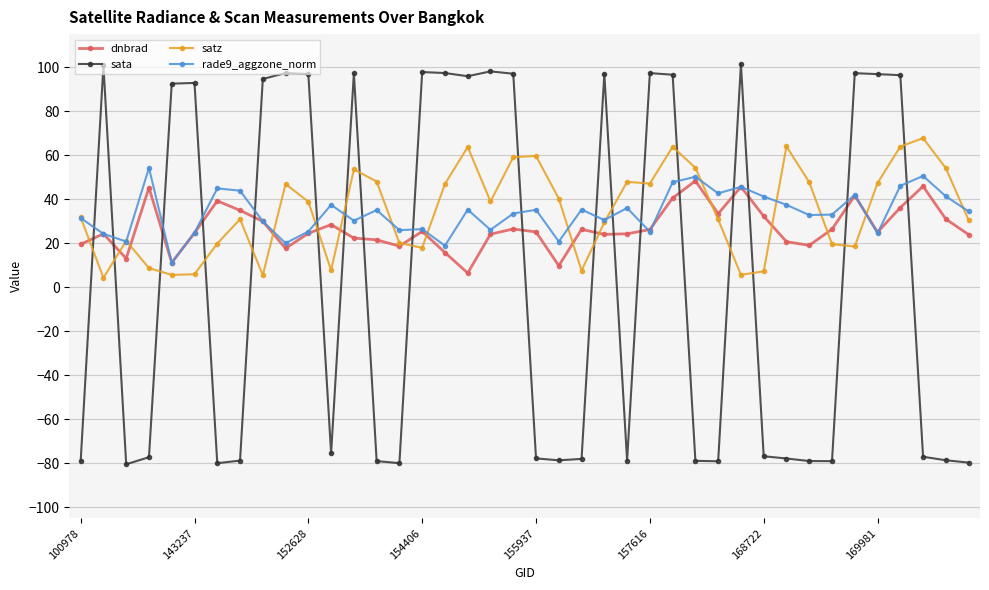

Which series has the widest spread of values?

sata